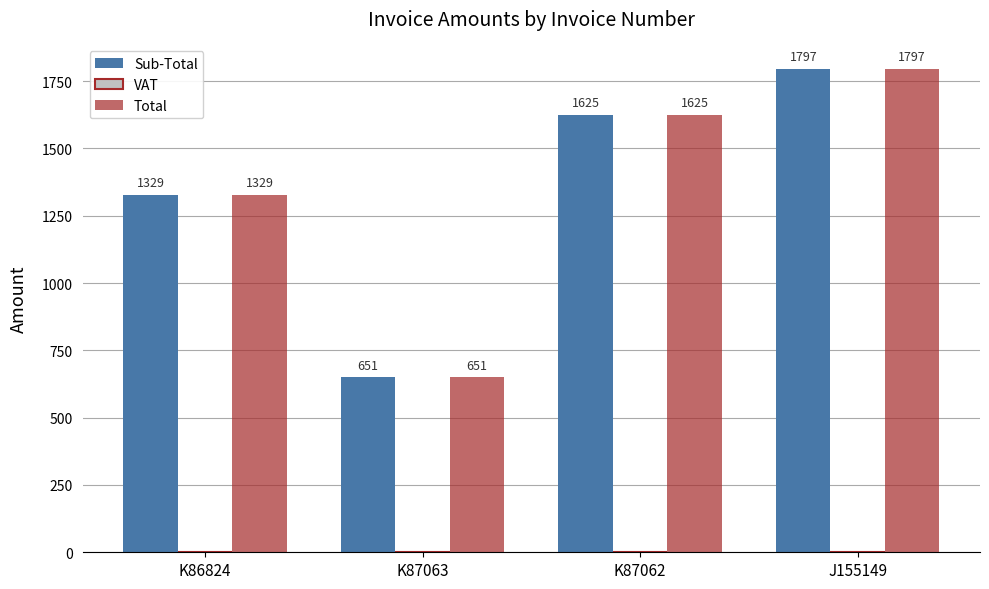

What is the value of the Sub-Total bar at the 1st from the left?

1328.8